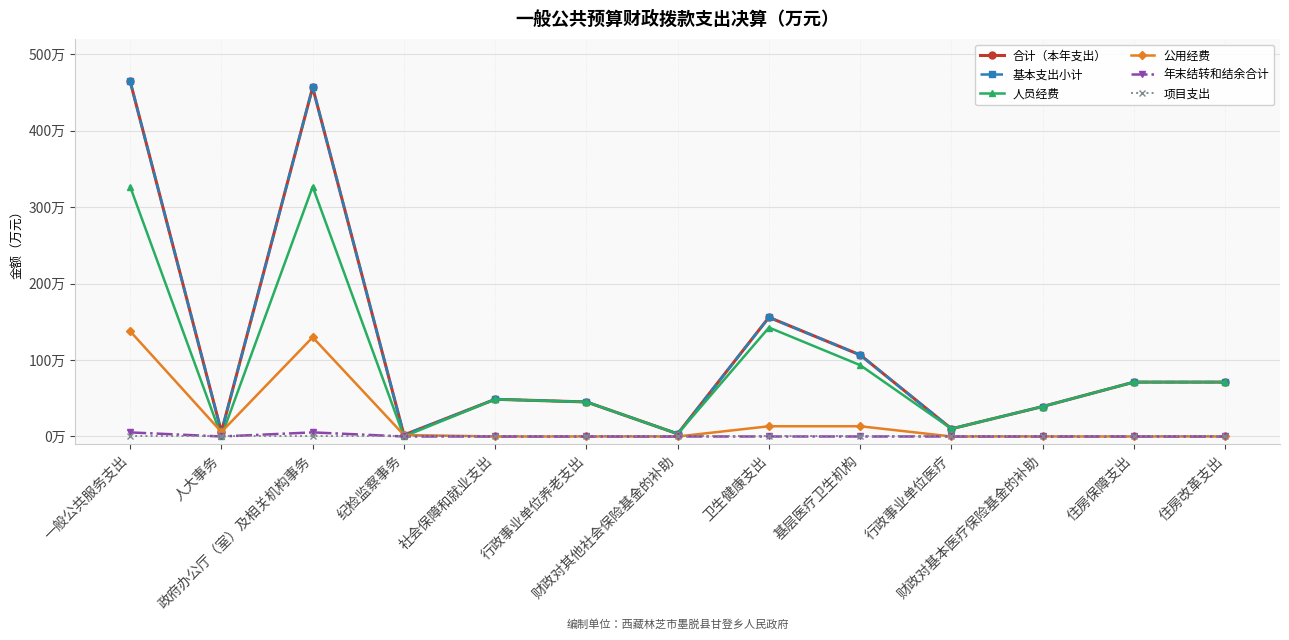

Does the chart display data point markers on the line(s)?

Yes